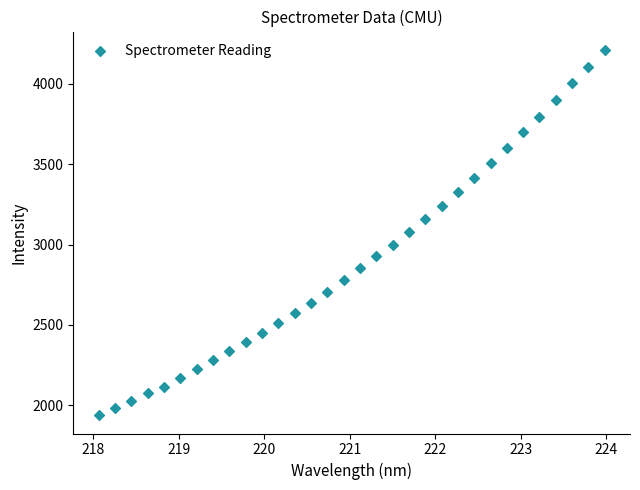

What is the range of X values (max minus min)?

5.9